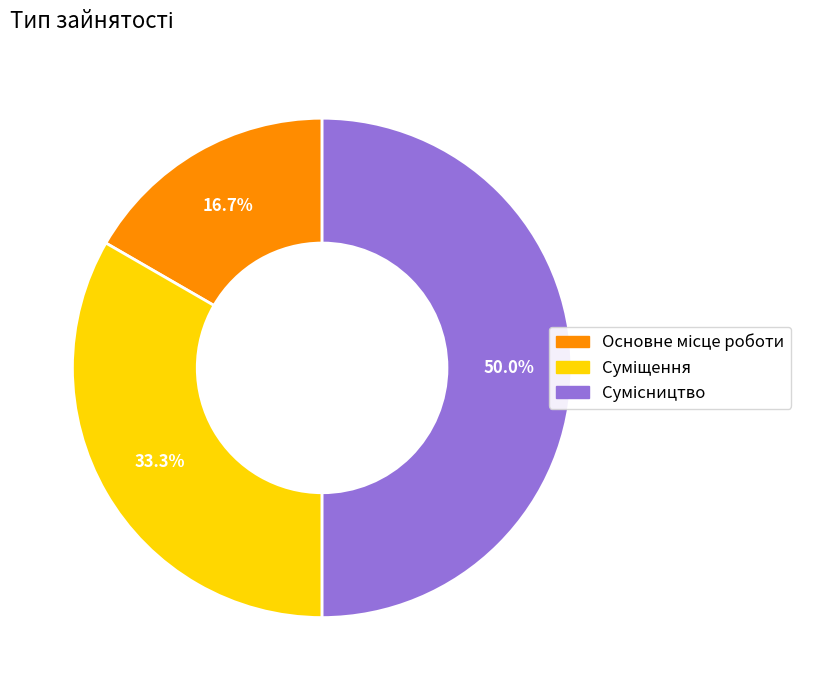

Count the number of slices in the pie.

3